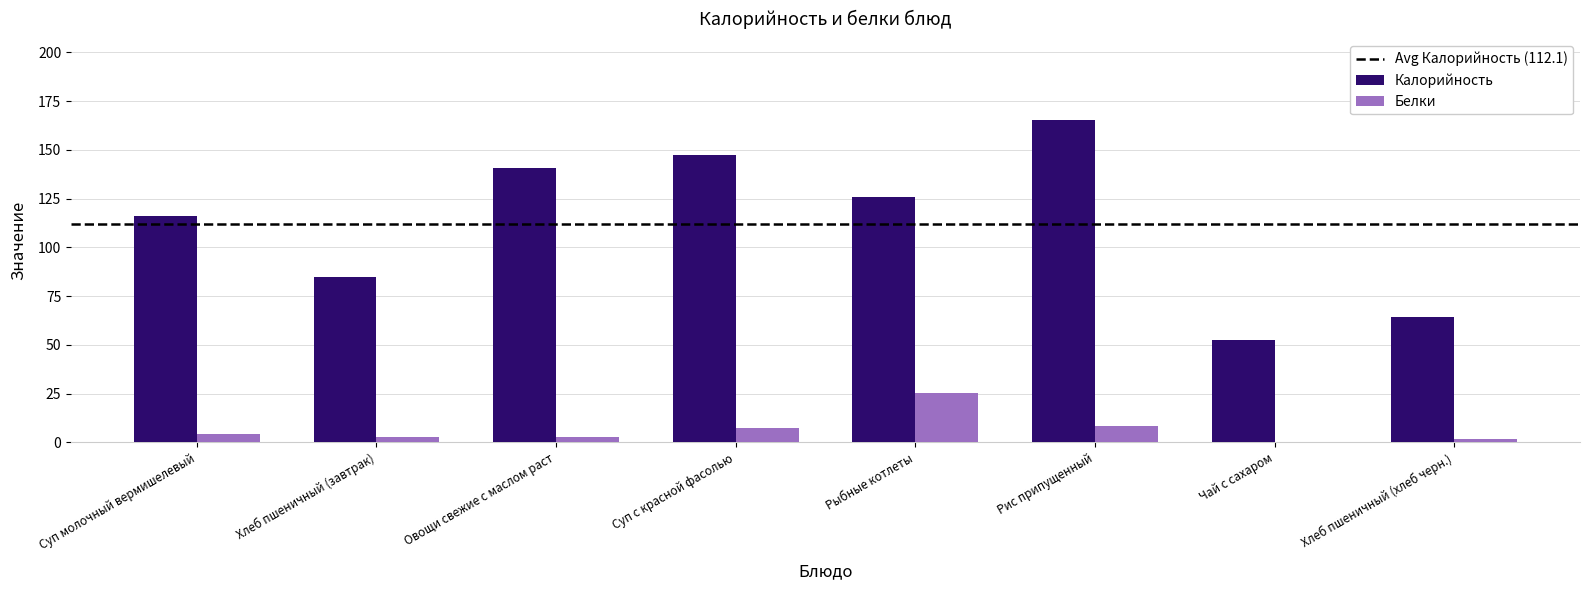

Where is Калорийность nearest to the value 108?

Суп молочный вермишелевый